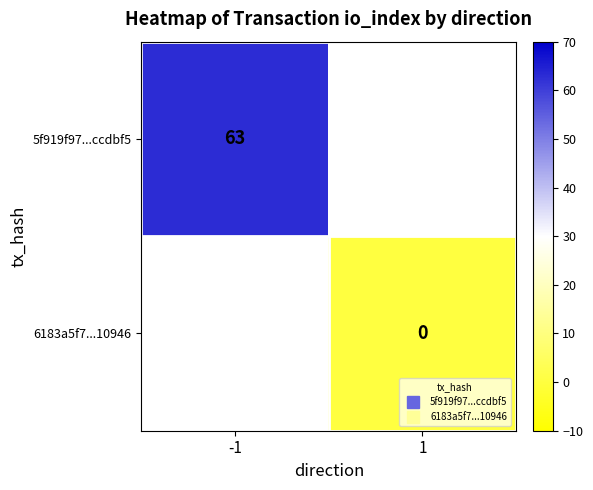

Count the number of data series in this chart.

2